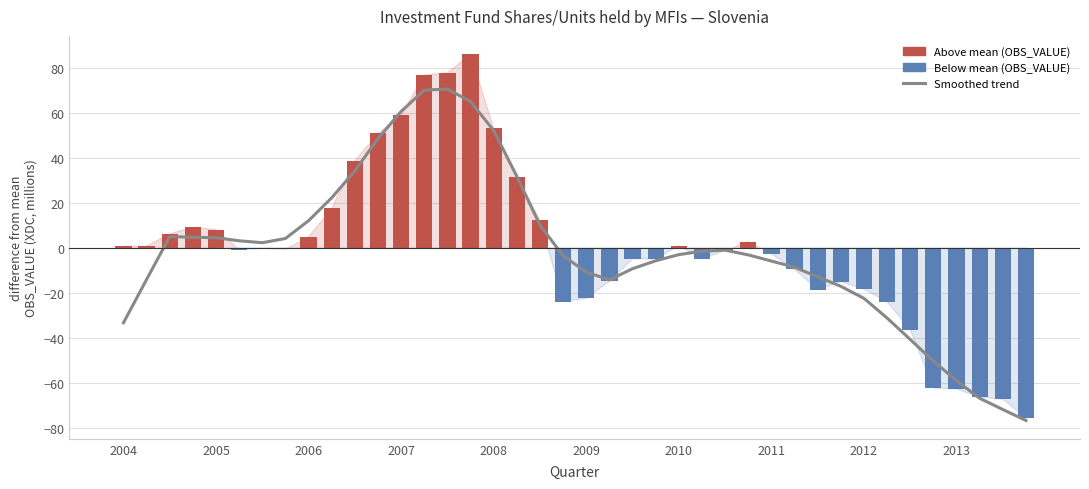

At which category is the sum across all series the highest?

15